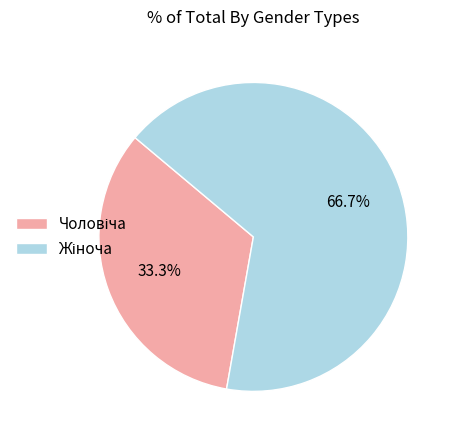

Is there any slice that represents more than half of the pie?

Yes